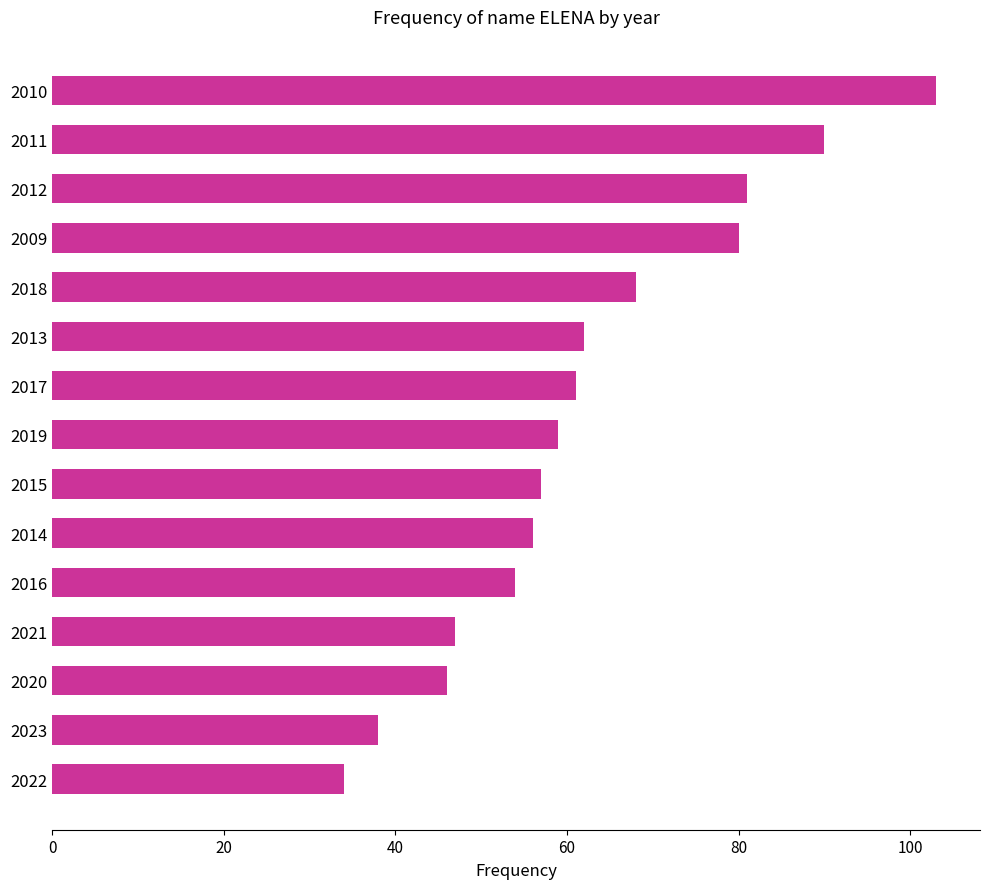

What is the minimum value shown in the chart?

34